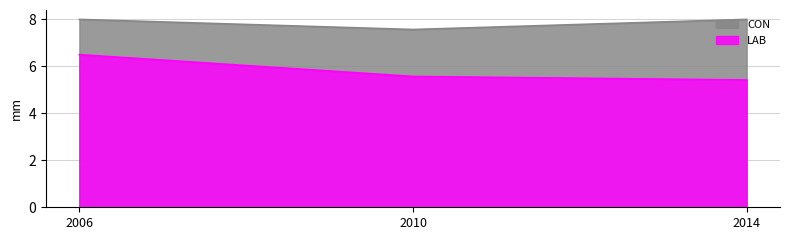

What is the spread (max minus min) of values at 2010?

2.0